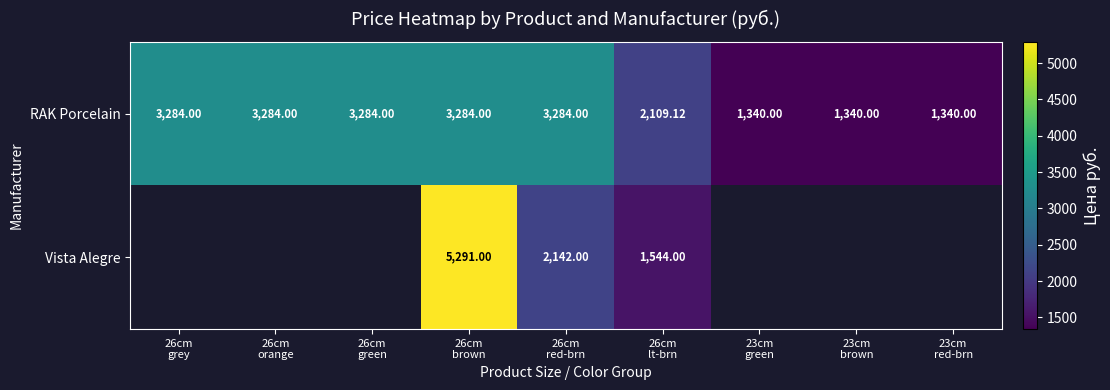

At which category does the chart reach its minimum across all series?

23cm
green